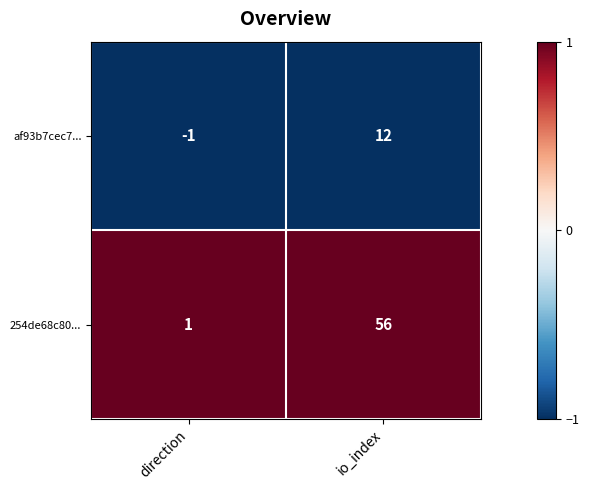

At which category is the sum across all series the highest?

io_index